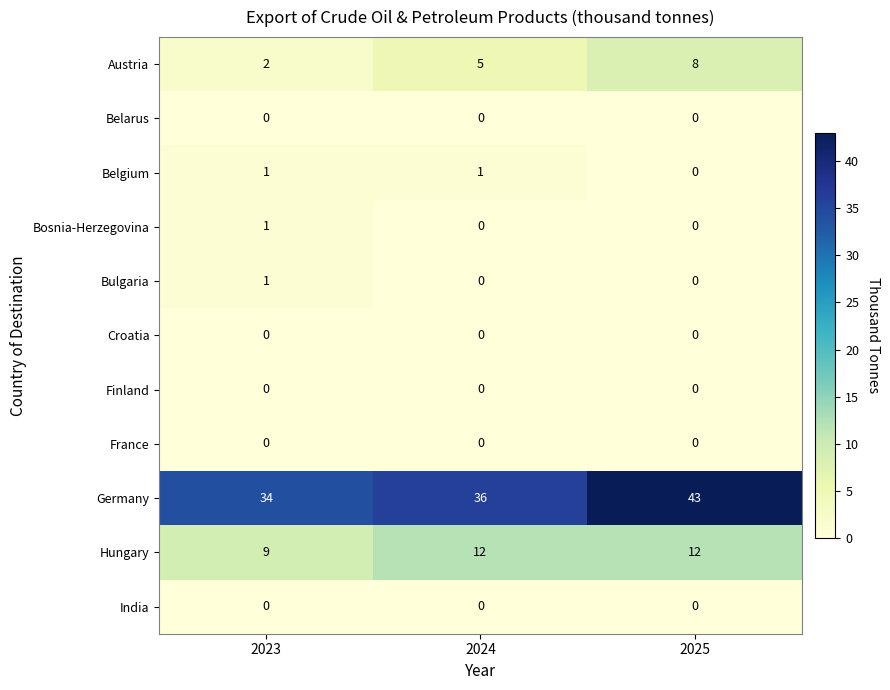

Which series has the largest range (max minus min)?

Germany